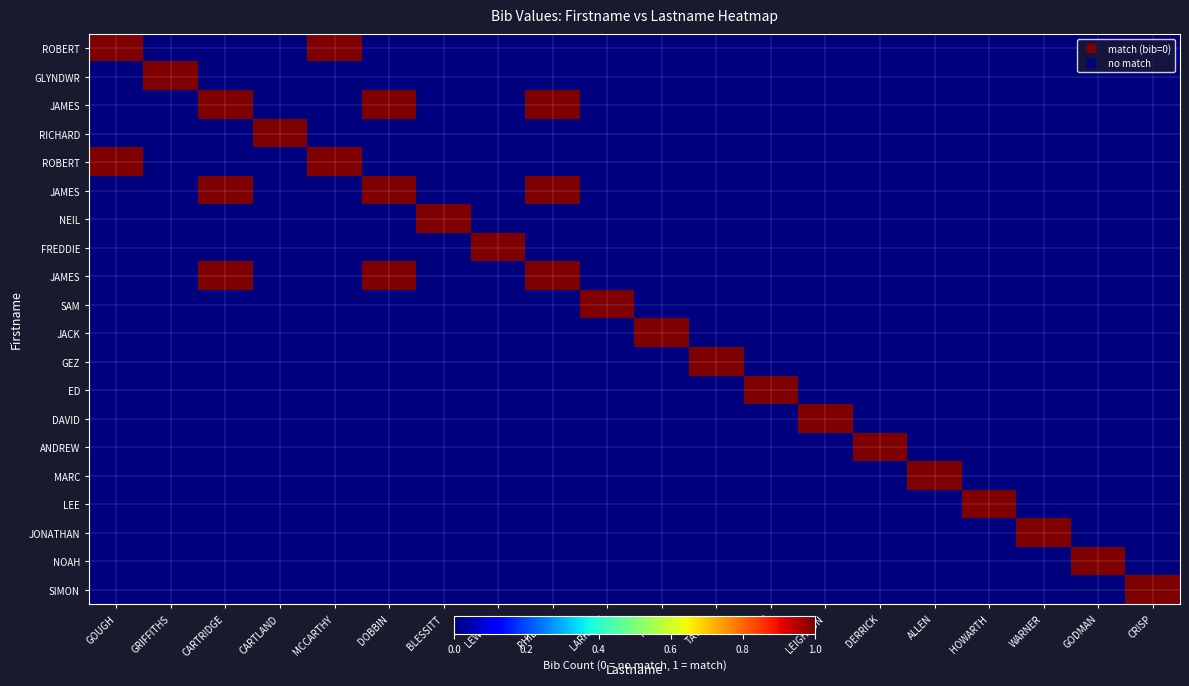

At how many categories does at least one series exceed 0?

20